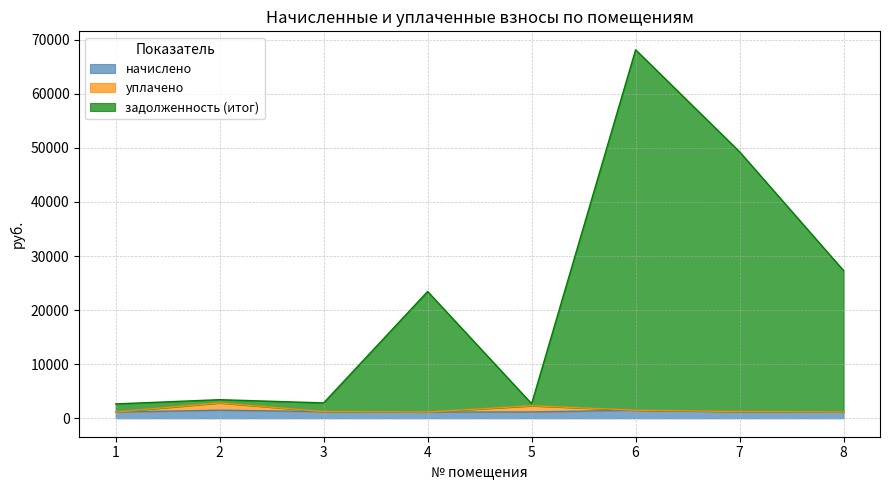

Rank the categories by начислено value from lowest to highest.

1, 4, 8, 5, 3, 7, 2, 6